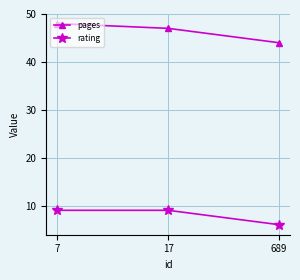

Rank the series by their average value, from highest to lowest.

pages, rating